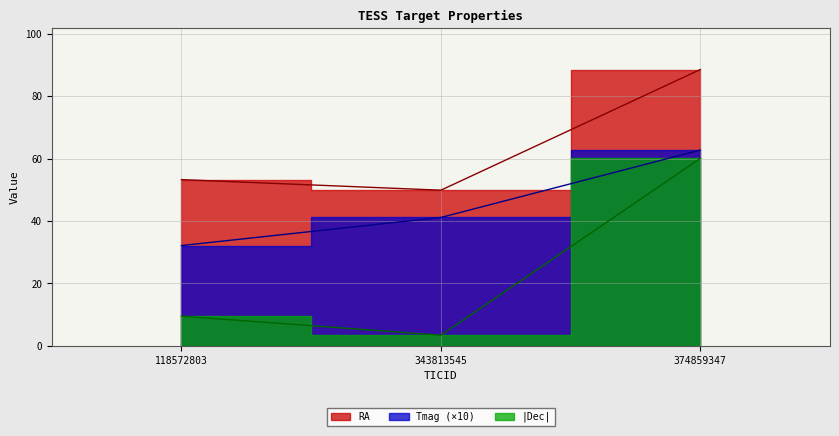

Between 118572803 and 374859347, which series saw the biggest shift?

Dec